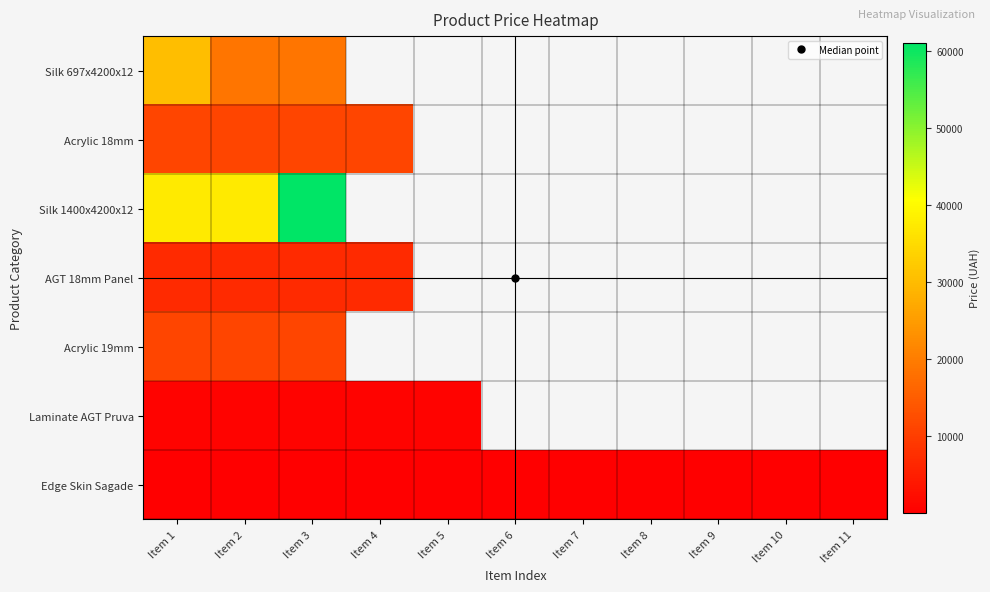

At which category is the sum across all series the highest?

Item 3